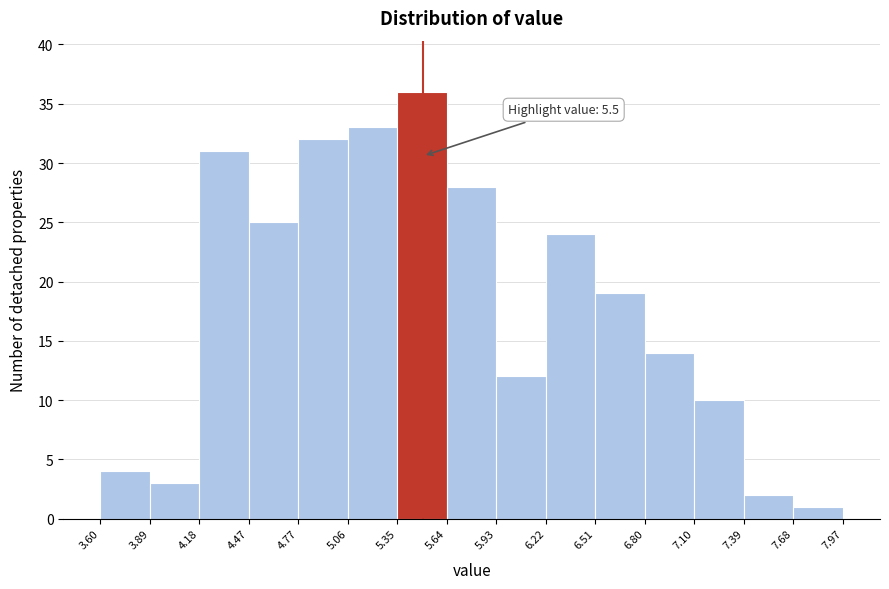

Over which range of the x-axis is the bar tallest?

5.35 to 5.64